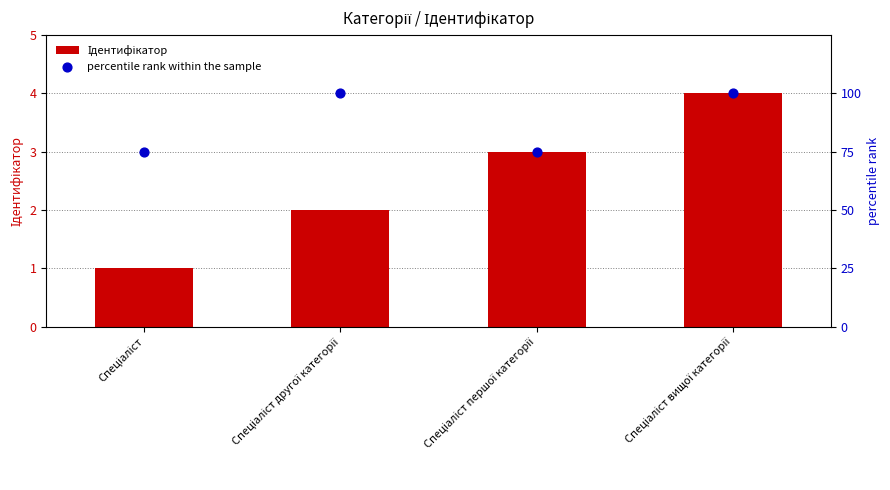

At how many categories does at least one series exceed 8?

4